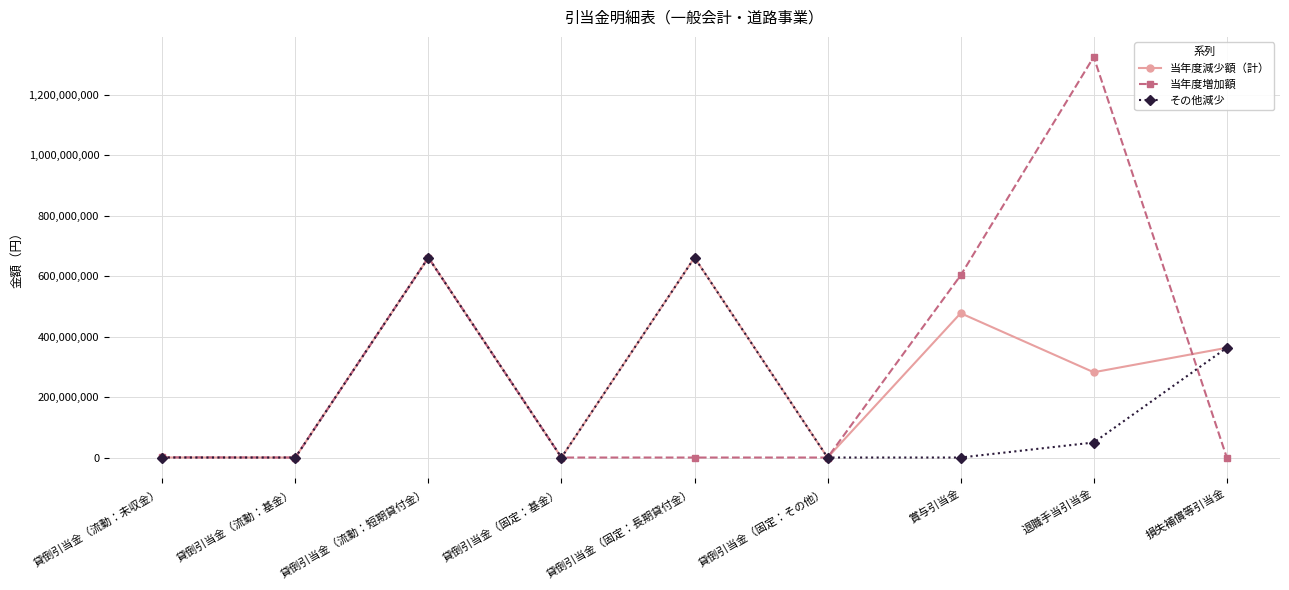

True or false: その他減少 has more than 2 interior local peaks.

False